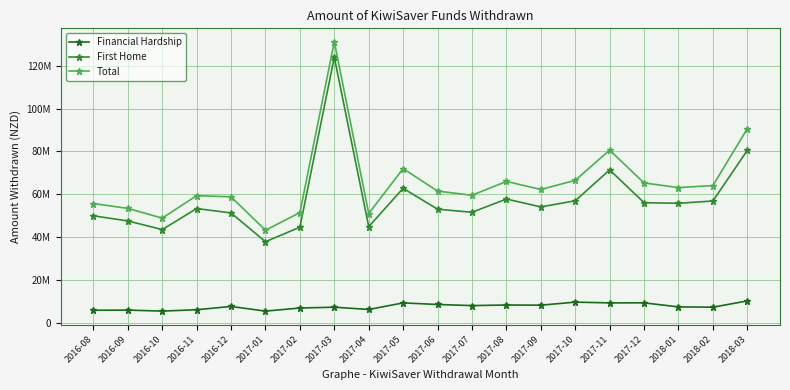

What is the greatest value displayed?

131232030